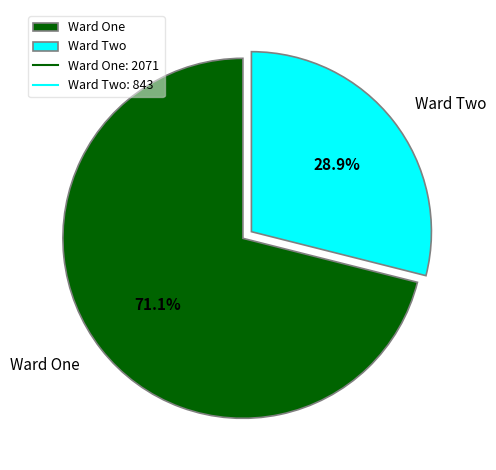

Rank the categories by value from lowest to highest.

Ward Two, Ward One